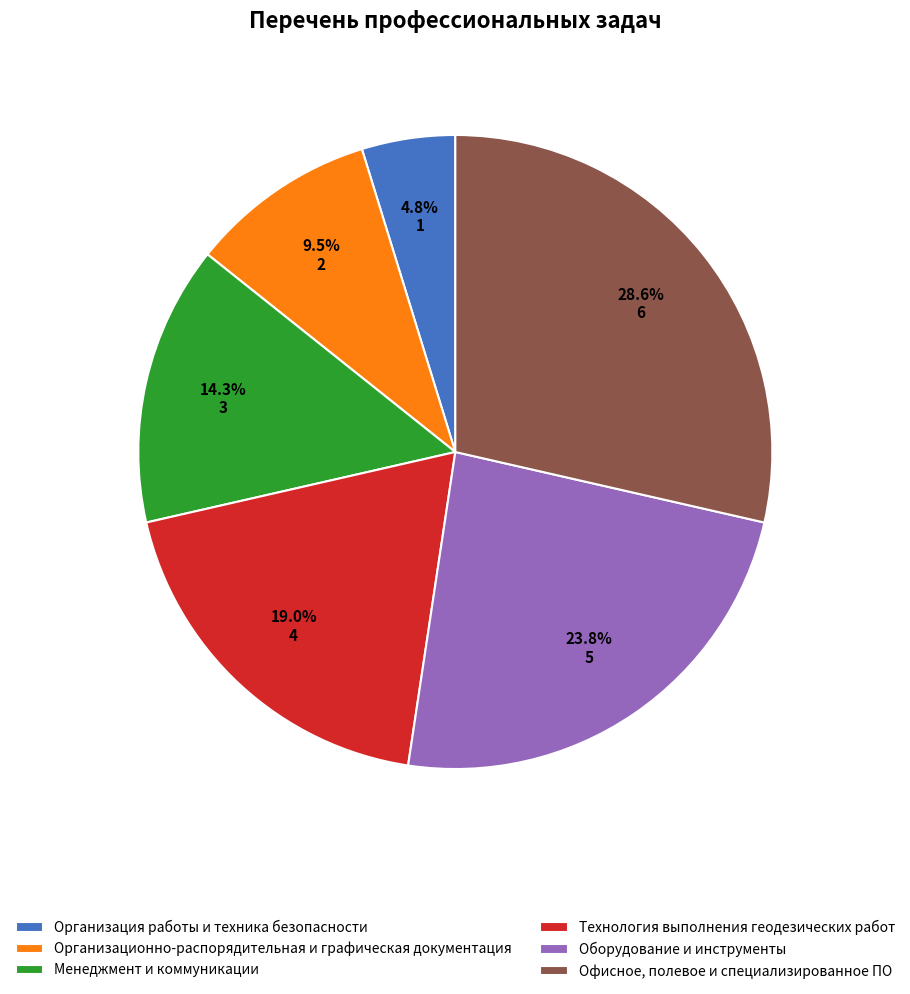

To the nearest percent, what is the average slice percentage?

17%